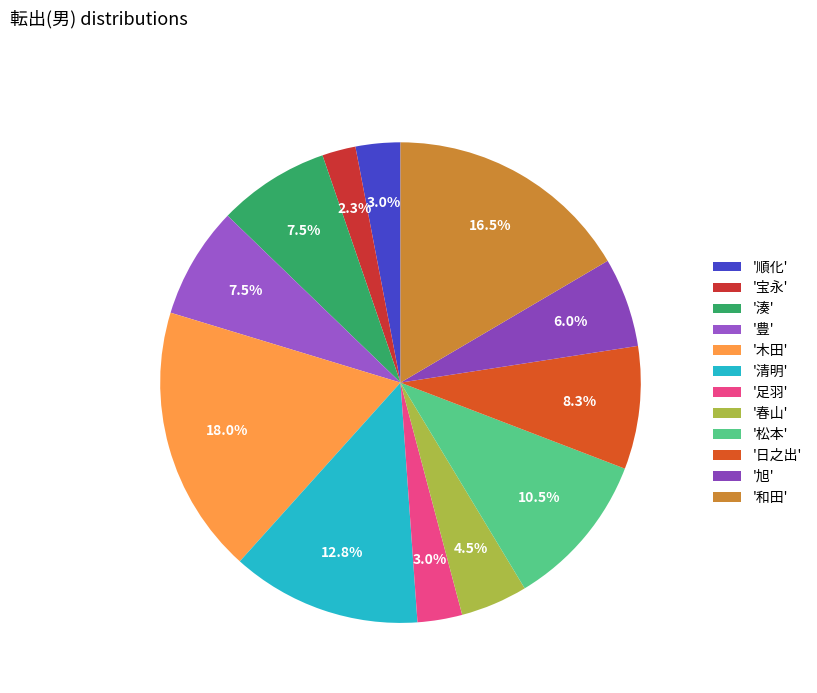

Which category has the biggest portion of the pie?

'木田'